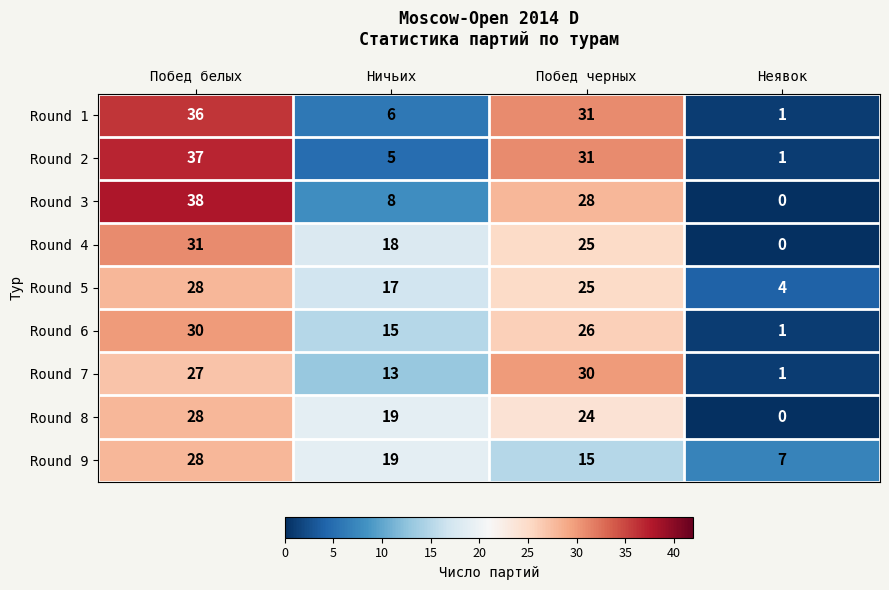

How many categories are shown in the chart?

4